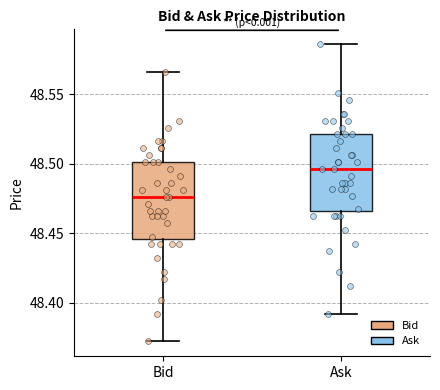

Where is the upper edge of the box for Bid on the y-axis? The values are not printed on the chart, so give them approximately, as read against the axis.

48.500